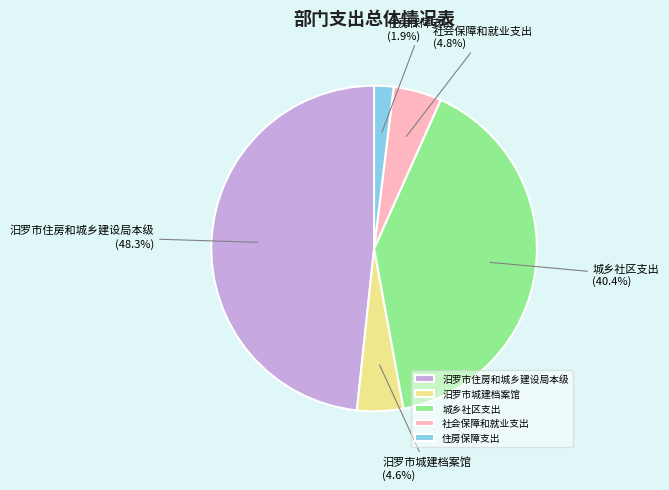

What is the smallest slice in the pie chart?

住房保障支出